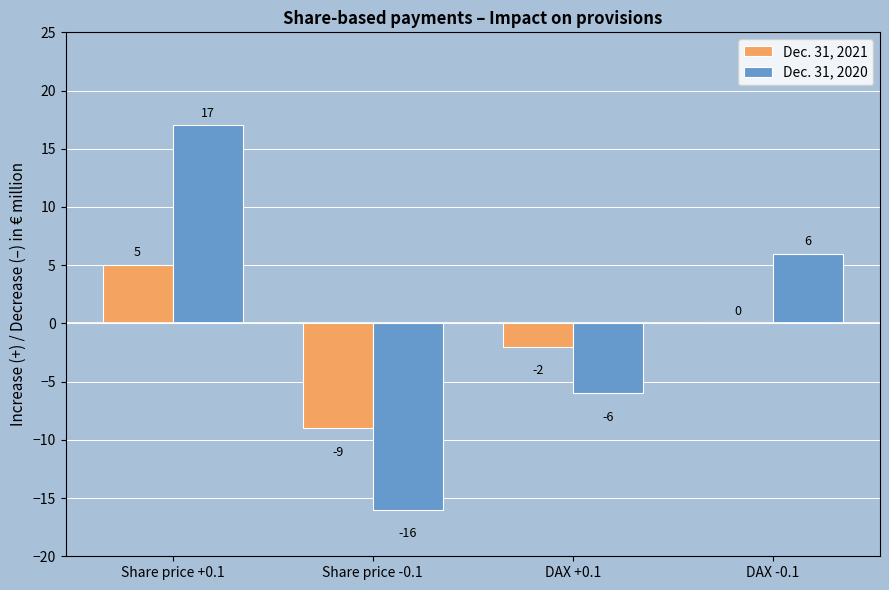

What is the sum of the Dec. 31, 2021 values at Share price -0.1 and Share price +0.1?

-4